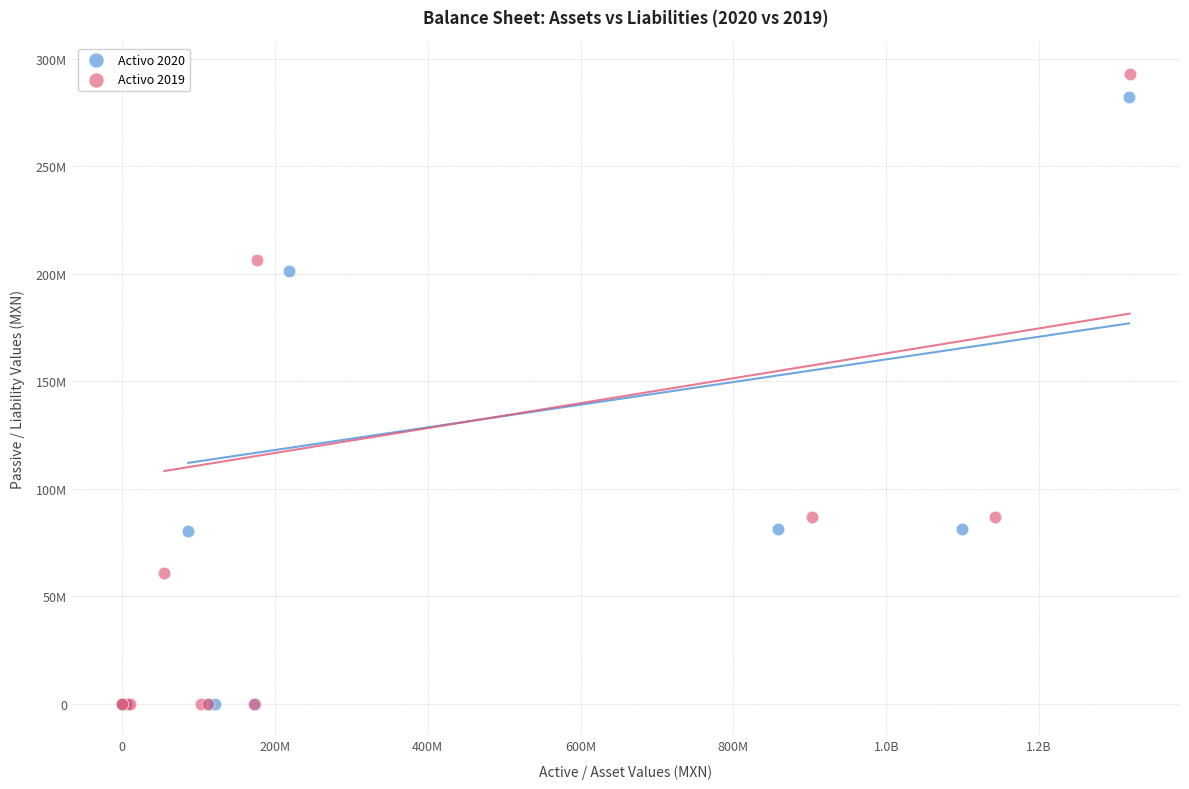

What are all the series names shown in the legend?

Activo 2020, Activo 2019